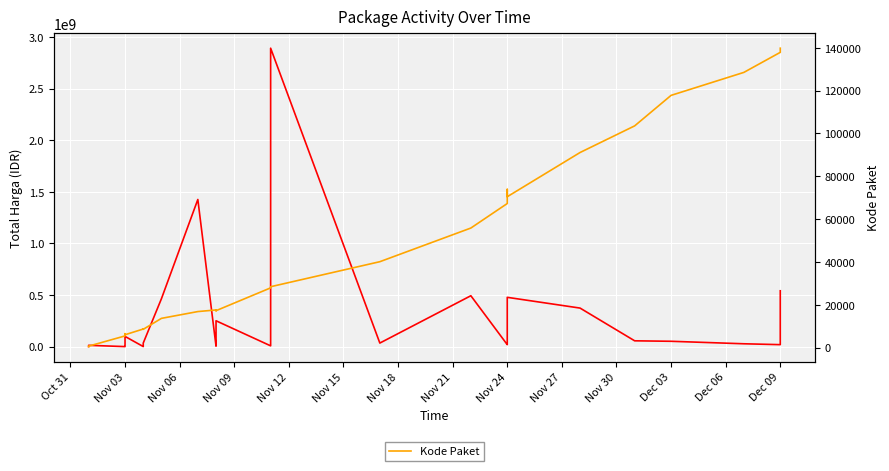

What is the value of the Total Harga (IDR) point at the 3rd from the left?

78000